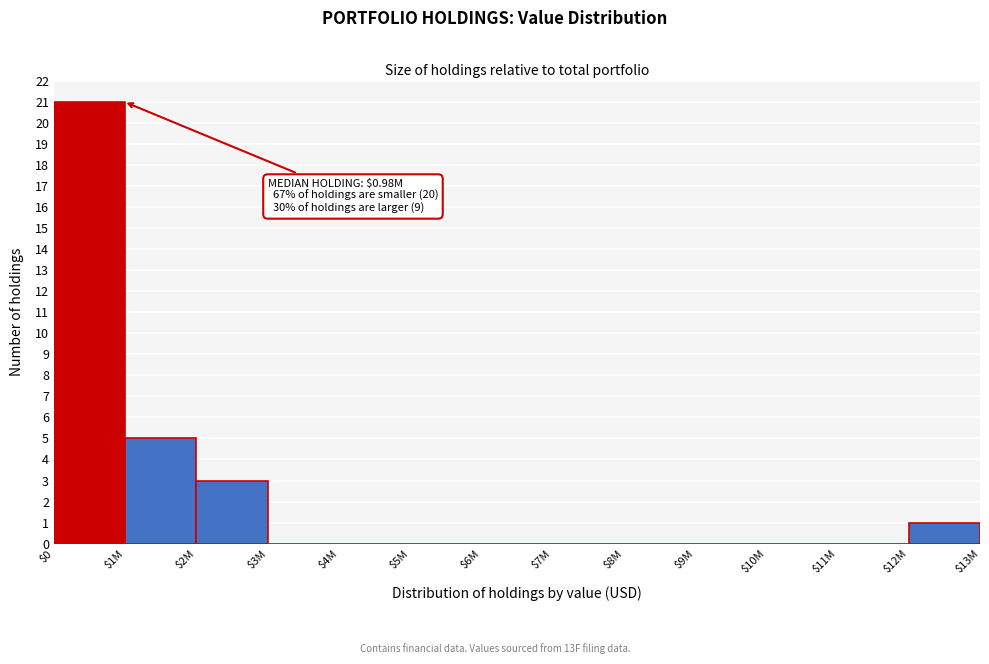

What is the maximum value shown in the chart?

21